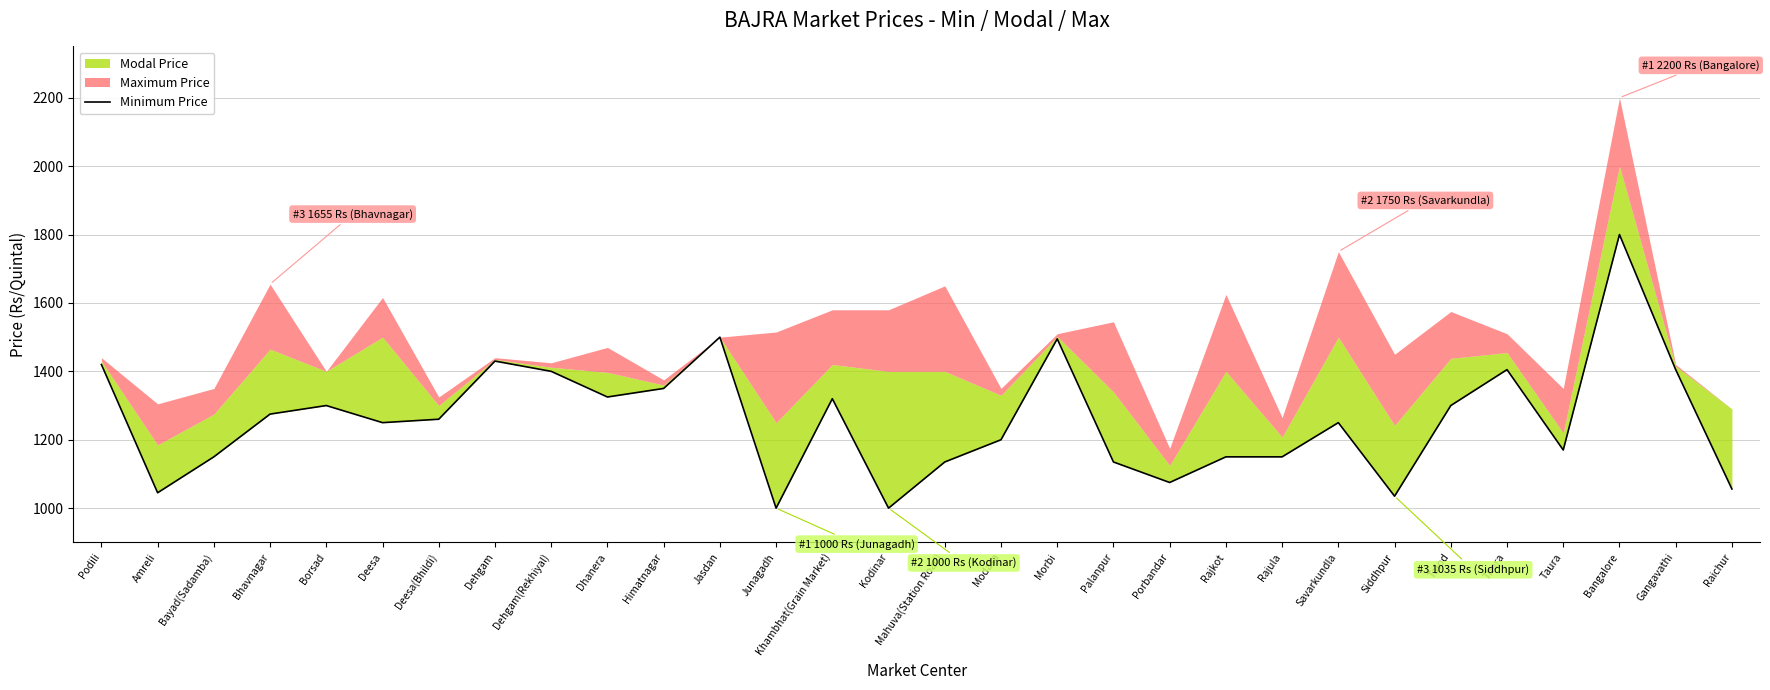

Is it true that the value at Podili is 1420?

True